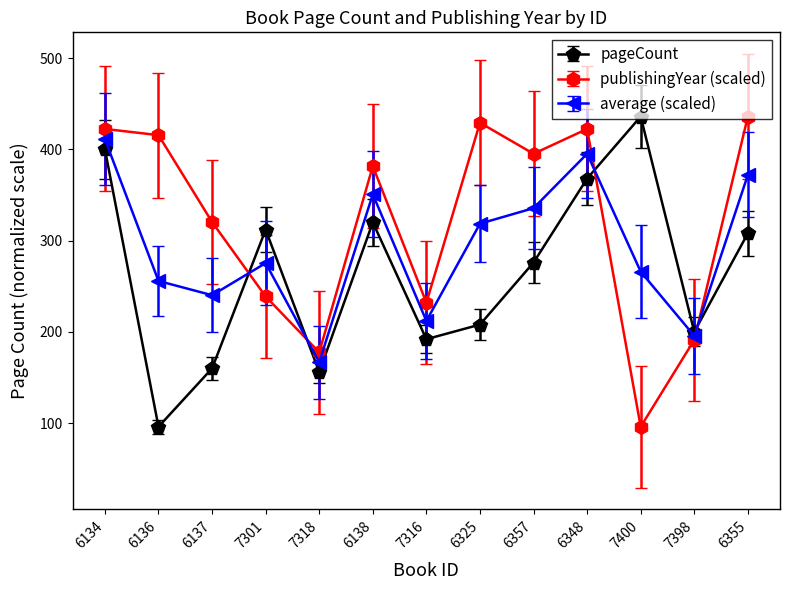

Which series has the largest total across all categories?

publishingYear (scaled)